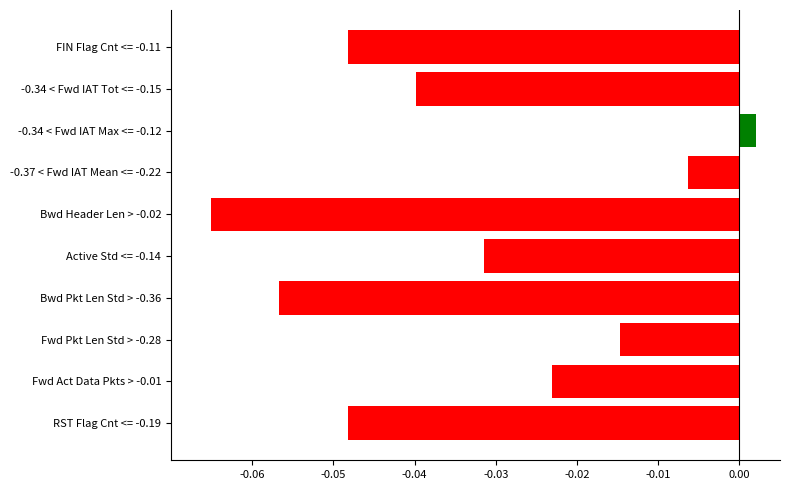

What is the sum of all values?

-0.3